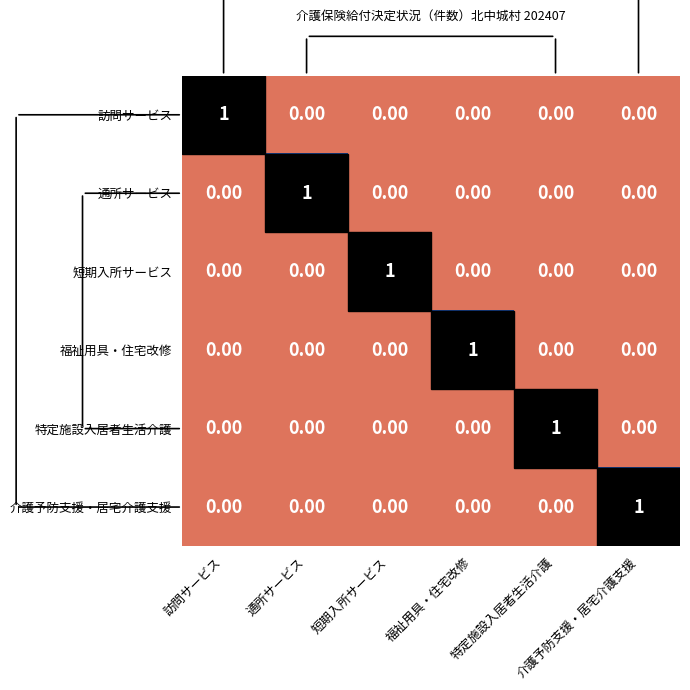

At how many categories does at least one series exceed 0?

6